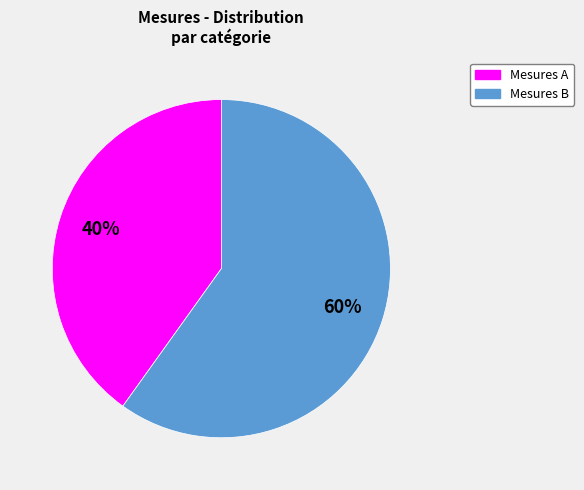

Between Mesures B and Mesures A, which is larger?

Mesures B